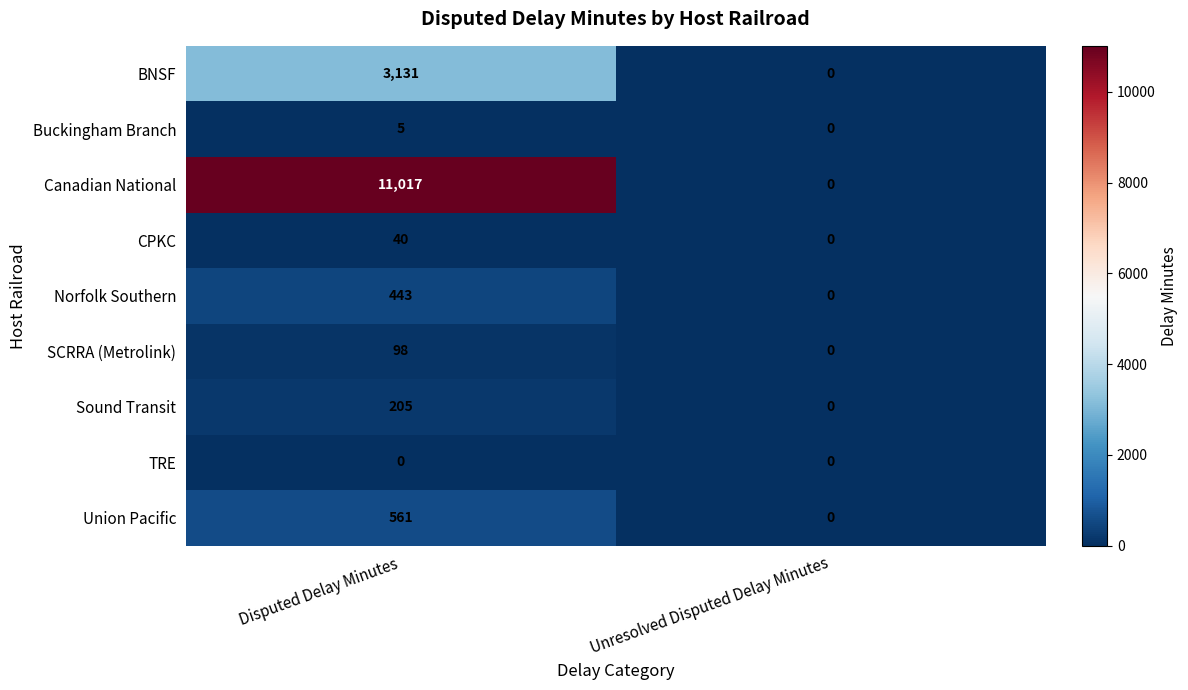

True or false: Canadian National has a value of 11017 at Disputed Delay Minutes.

True